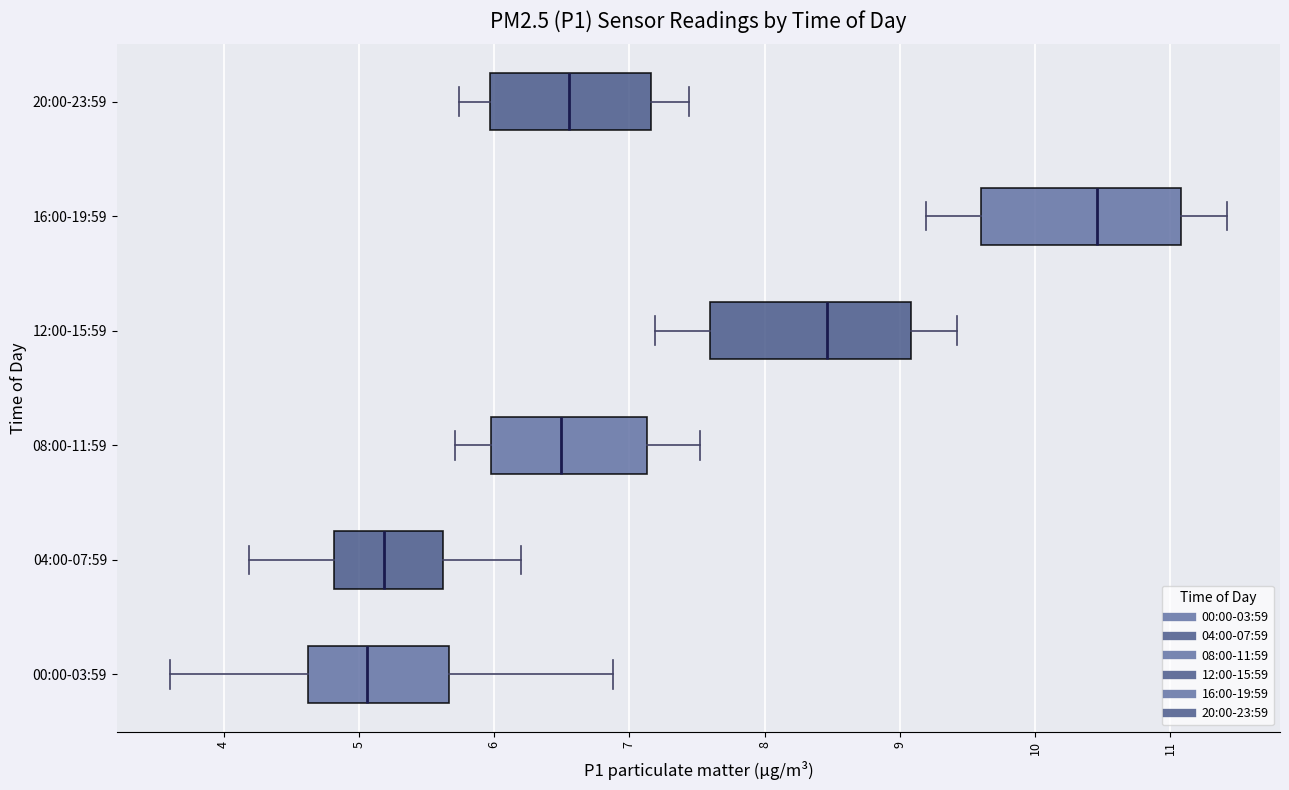

Where does the median line of the box for 16:00-19:59 sit on the x-axis? The values are not printed on the chart, so give them approximately, as read against the axis.

10.5